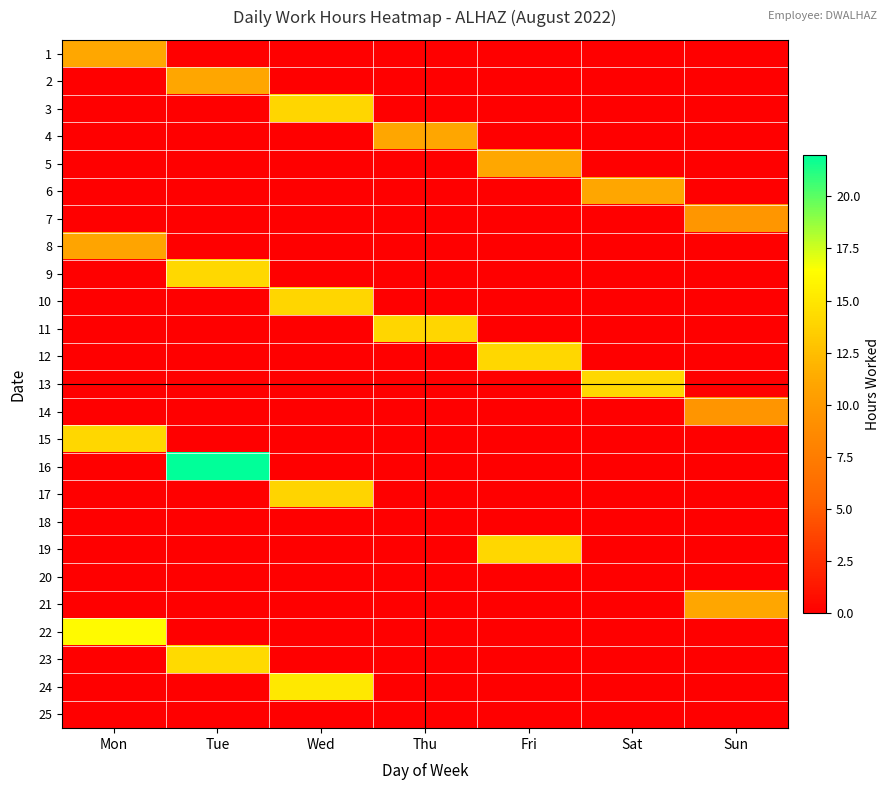

What is the total value across all series at Mon?

52.2